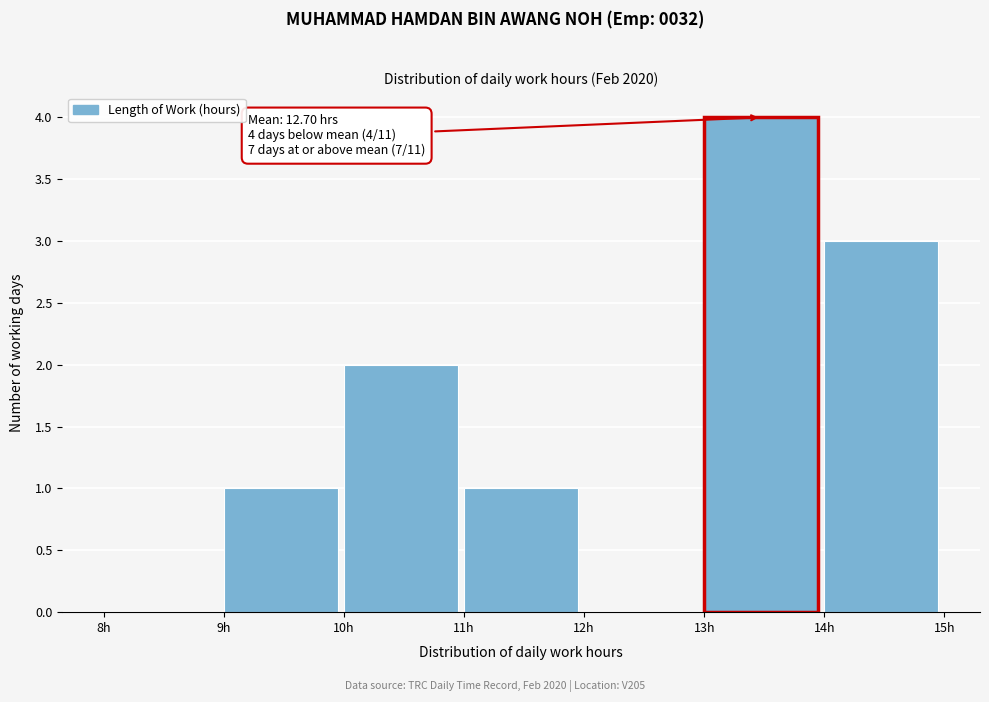

Over which range of the x-axis is the bar tallest?

13 to 14